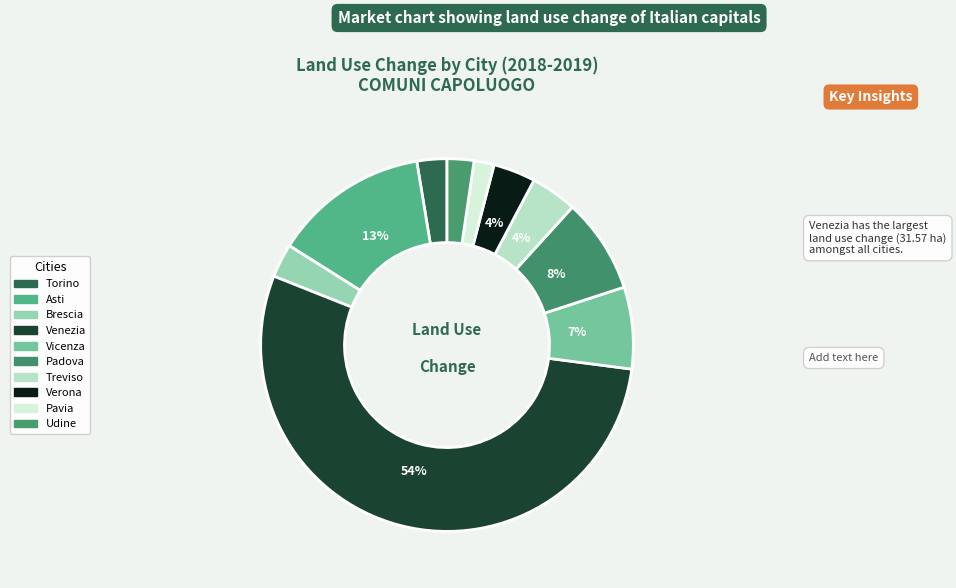

How much of the chart is everything except Torino?

97.4%